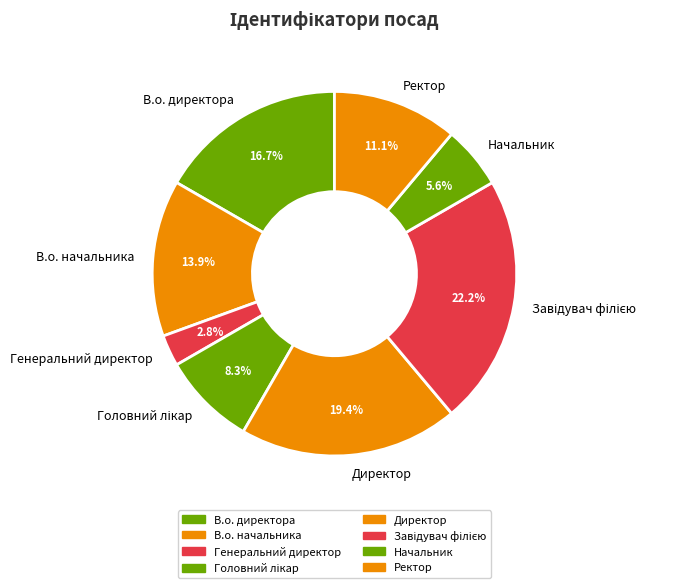

What percentage is the В.о. начальника slice, to the nearest percent?

14%